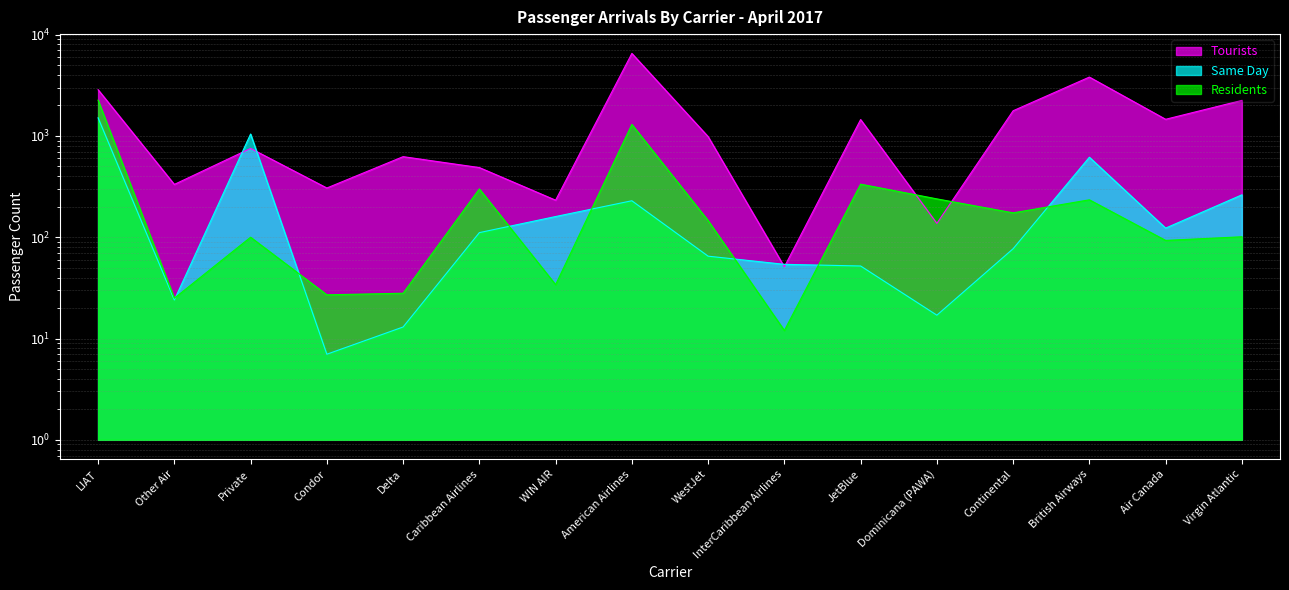

Between which two adjacent categories do Residents and Same Day first intersect?

Other Air and Private